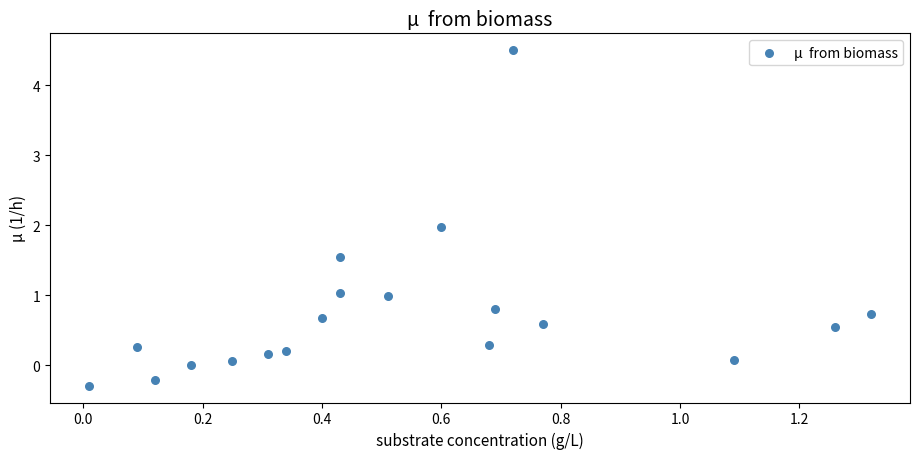

What is the range of Y values (max minus min)?

4.8